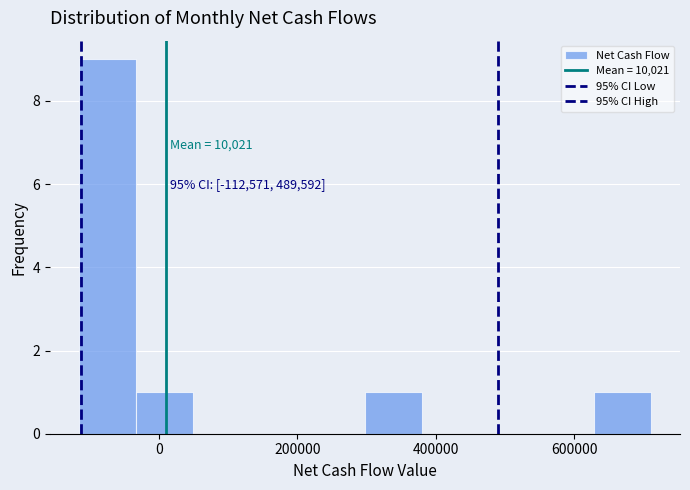

Which range on the x-axis has the tallest bar?

-120000 to -40000